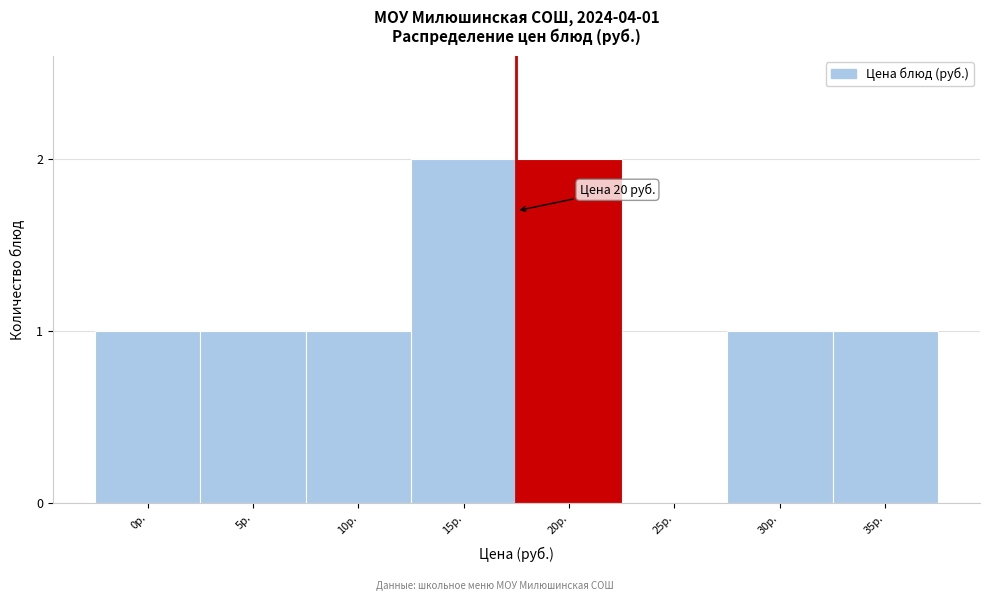

Reading left to right, what are all the values shown in this chart?

0р.=1	5р.=1	10р.=1	15р.=2	20р.=2	25р.=0	30р.=1	35р.=1